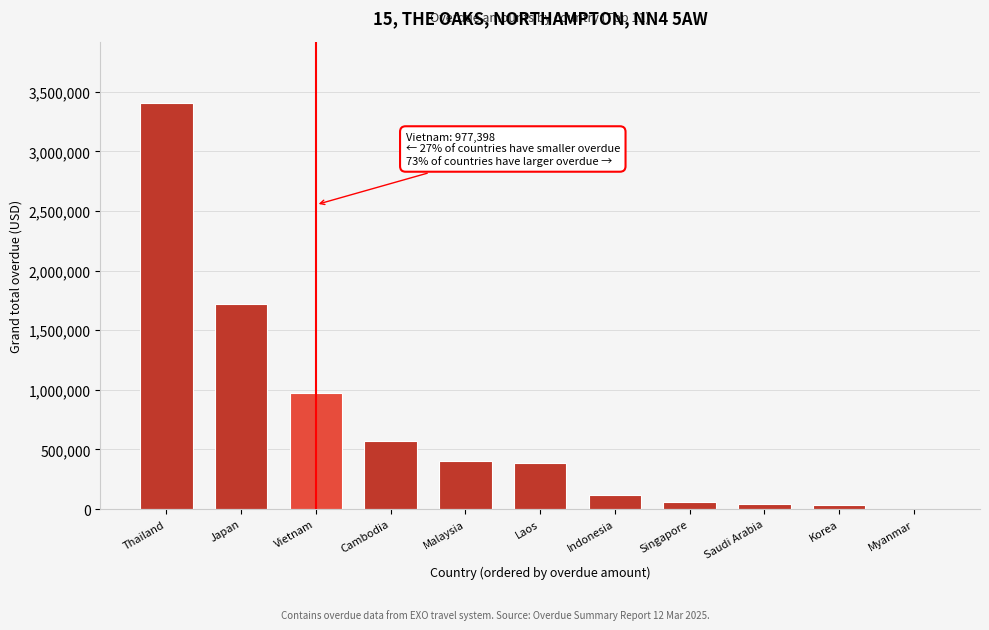

Which label corresponds to the largest value in the chart?

Thailand